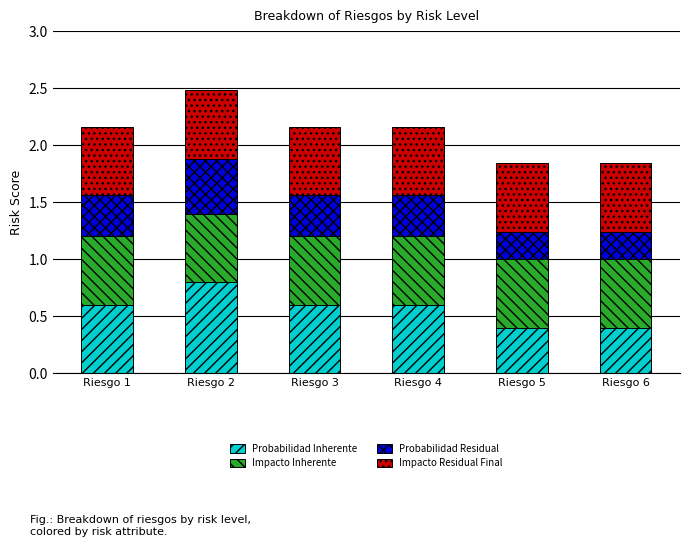

Which category has the highest value in the Probabilidad Inherente series?

Riesgo 2